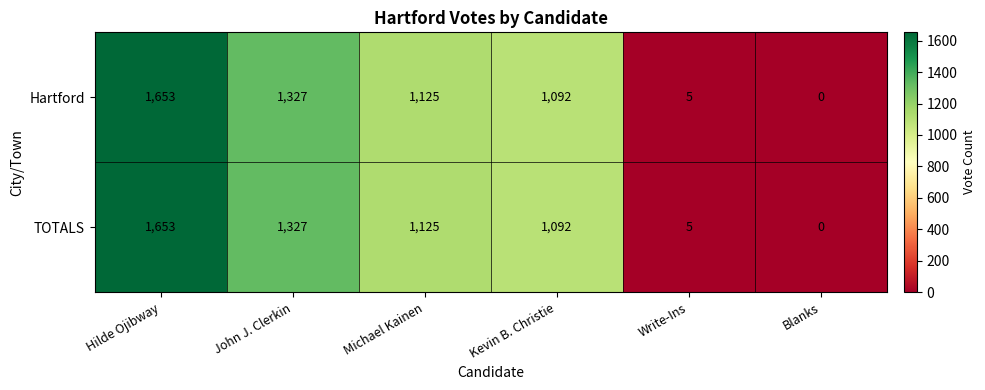

Where does the Hartford series first go above 1125?

Hilde Ojibway